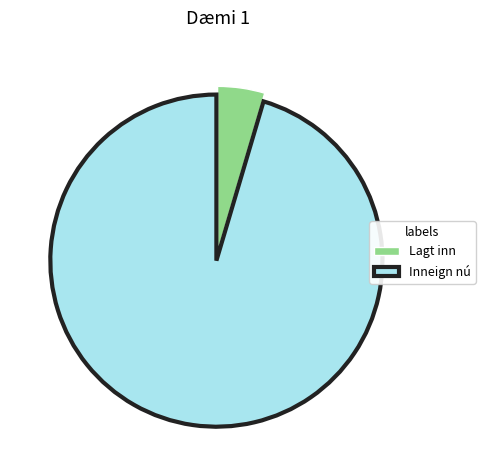

Is it true that Inneign nú is 95% of the pie?

True